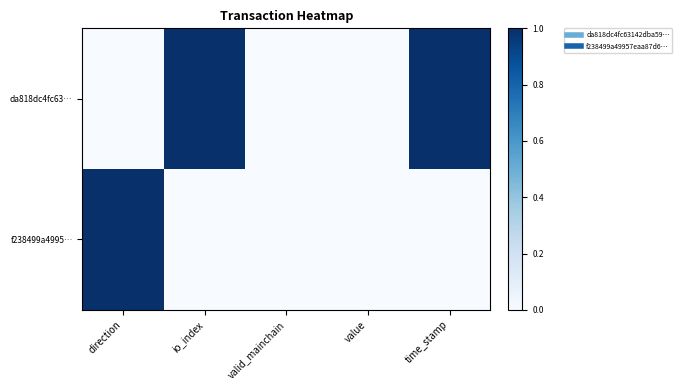

Reading left to right, extract all data points from this chart.

da818dc4fc63…: direction=0	io_index=1	valid_mainchain=0	value=0	time_stamp=1
f238499a4995…: direction=1	io_index=0	valid_mainchain=0	value=0	time_stamp=0